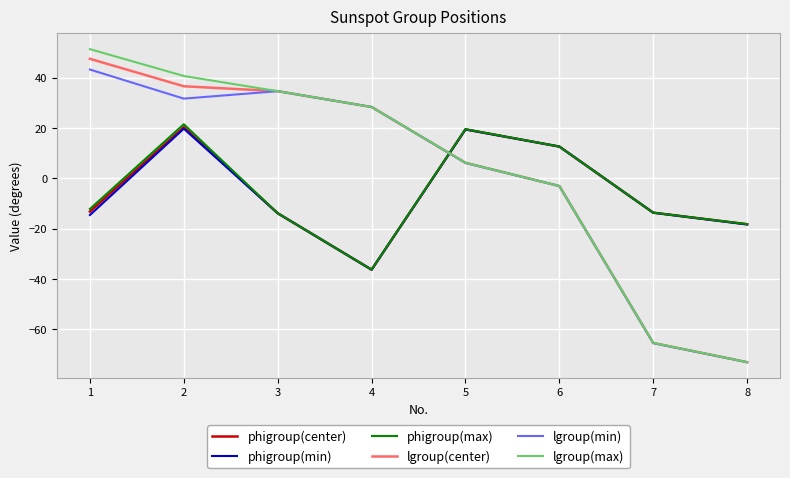

What is the spread (max minus min) of values at 5?

13.4